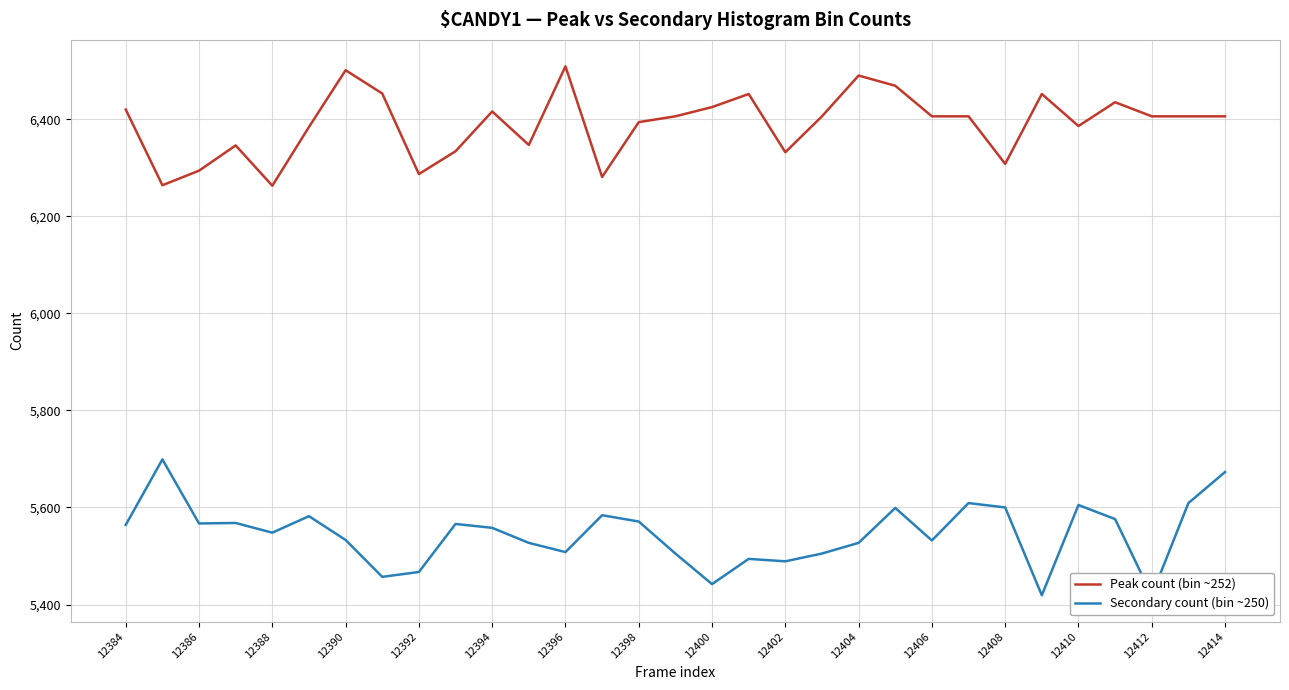

Rank the series by their maximum value, from lowest to highest.

Secondary count (bin ~250), Peak count (bin ~252)